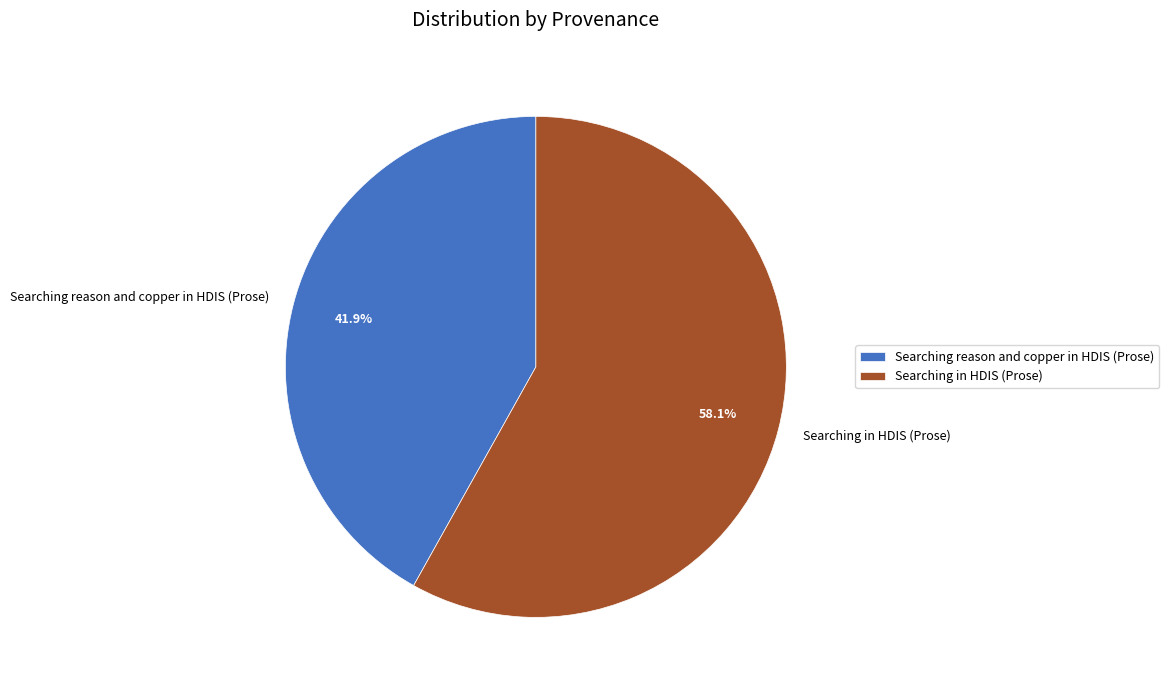

To the nearest percent, what is the difference between the largest and smallest slice percentages?

16%